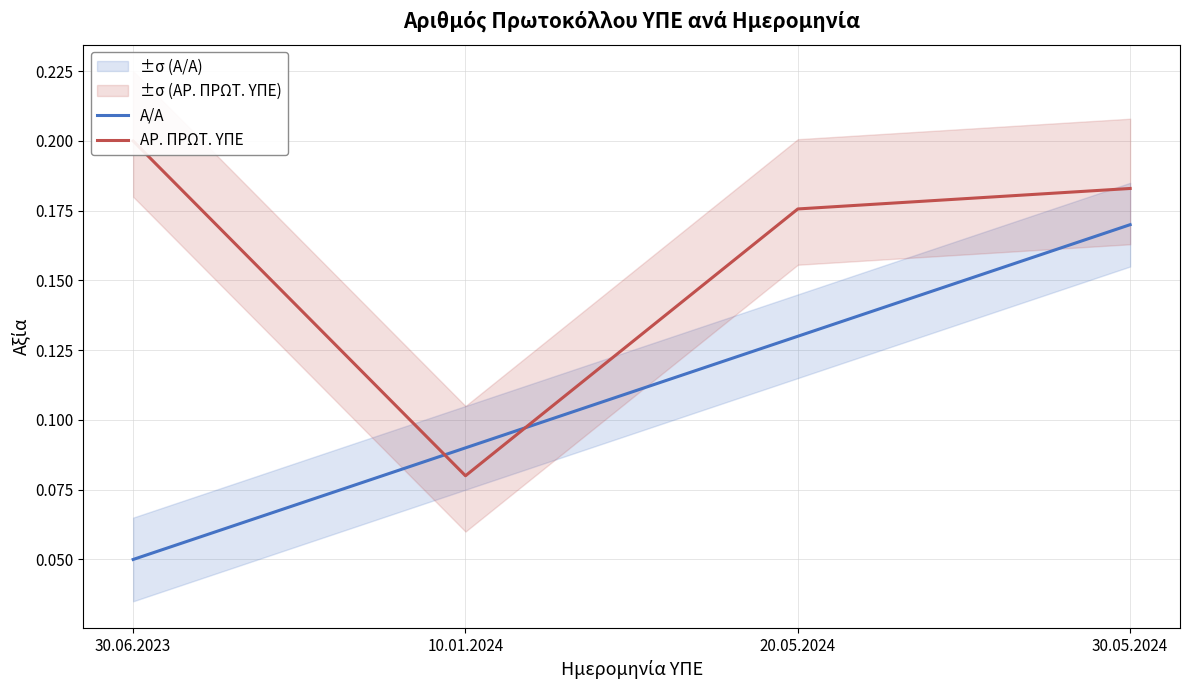

What position from the left is 30.06.2023?

1